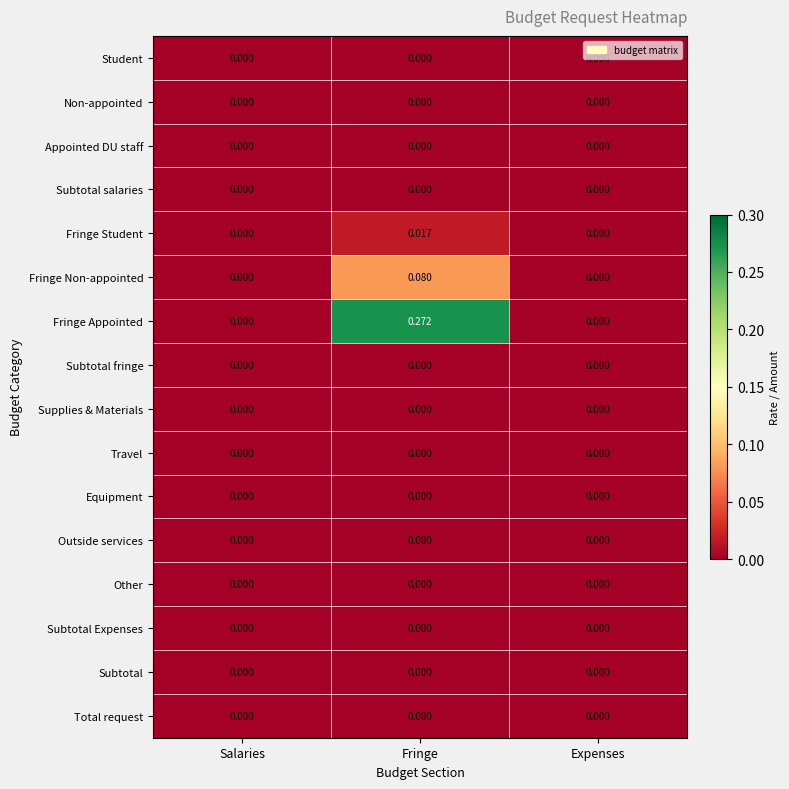

At which category does the chart reach its peak across all series?

Fringe